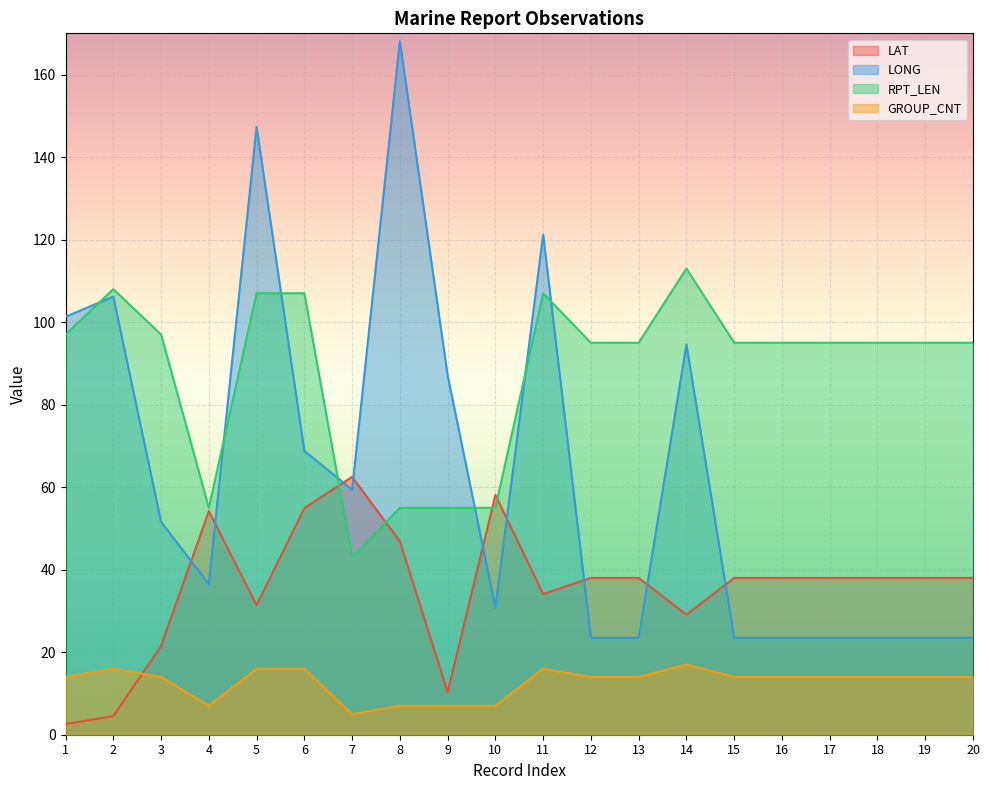

True or false: RPT_LEN and LAT cross at least once.

True